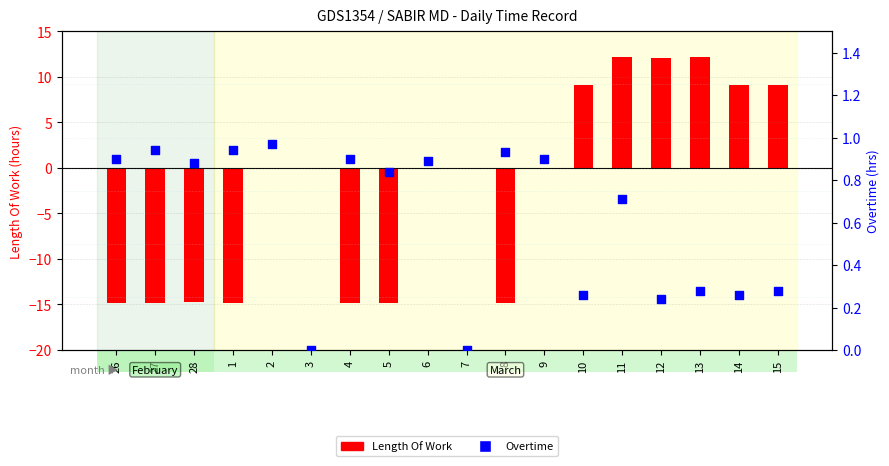

Is the value of Length Of Work at 8 greater than the value of Overtime at 1?

No